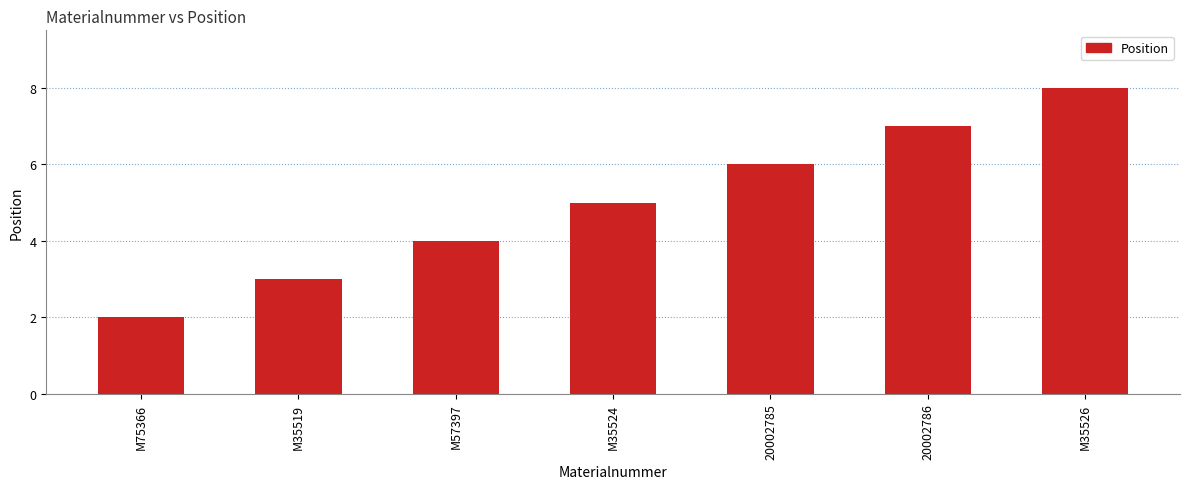

What is the change in value from M57397 to M35524?

+1